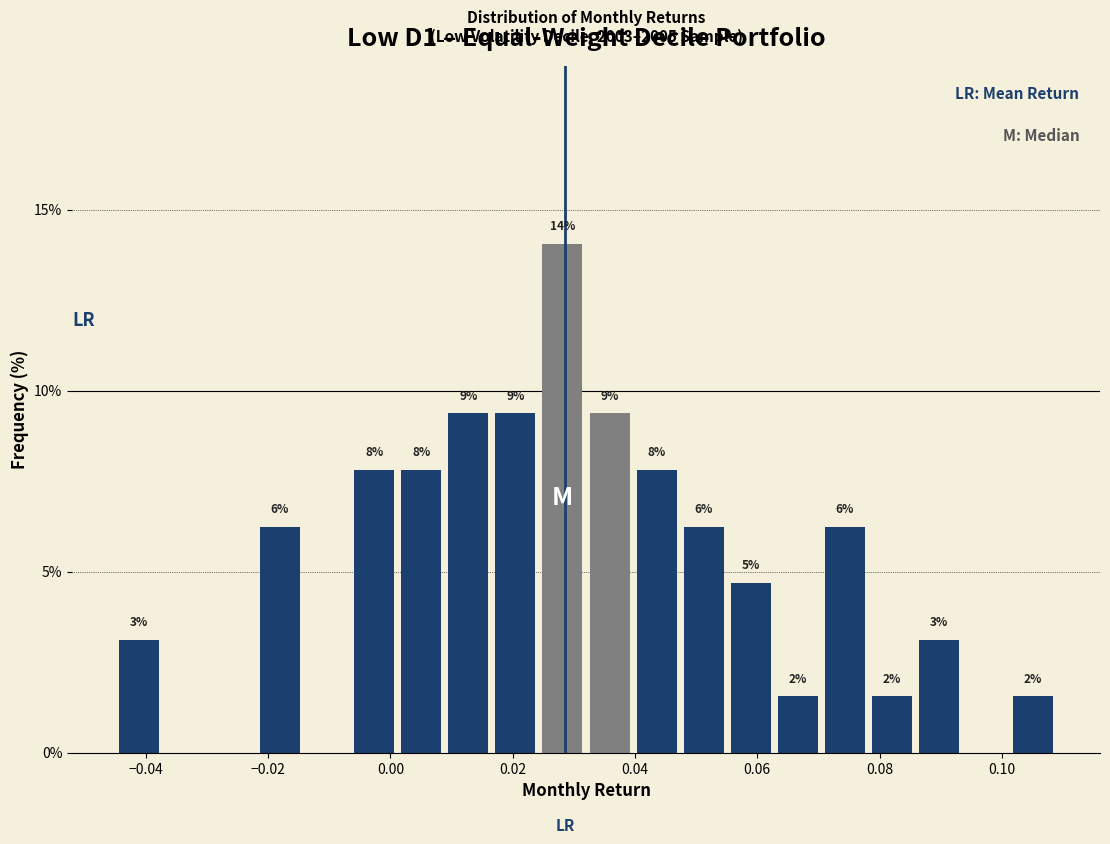

Read against the x-axis, roughly where is the centre of the tallest bar?

0.028